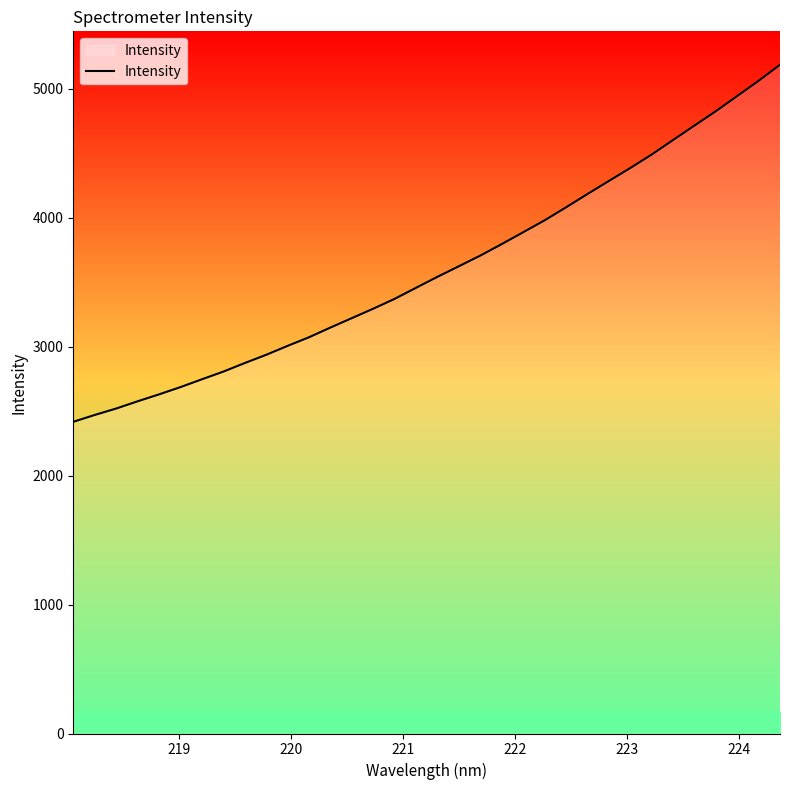

What is the greatest value displayed?

5186.1